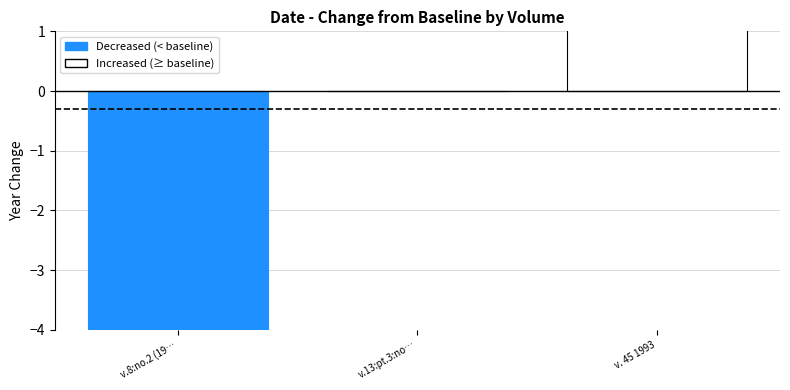

How many values are between -13 and 50?

3